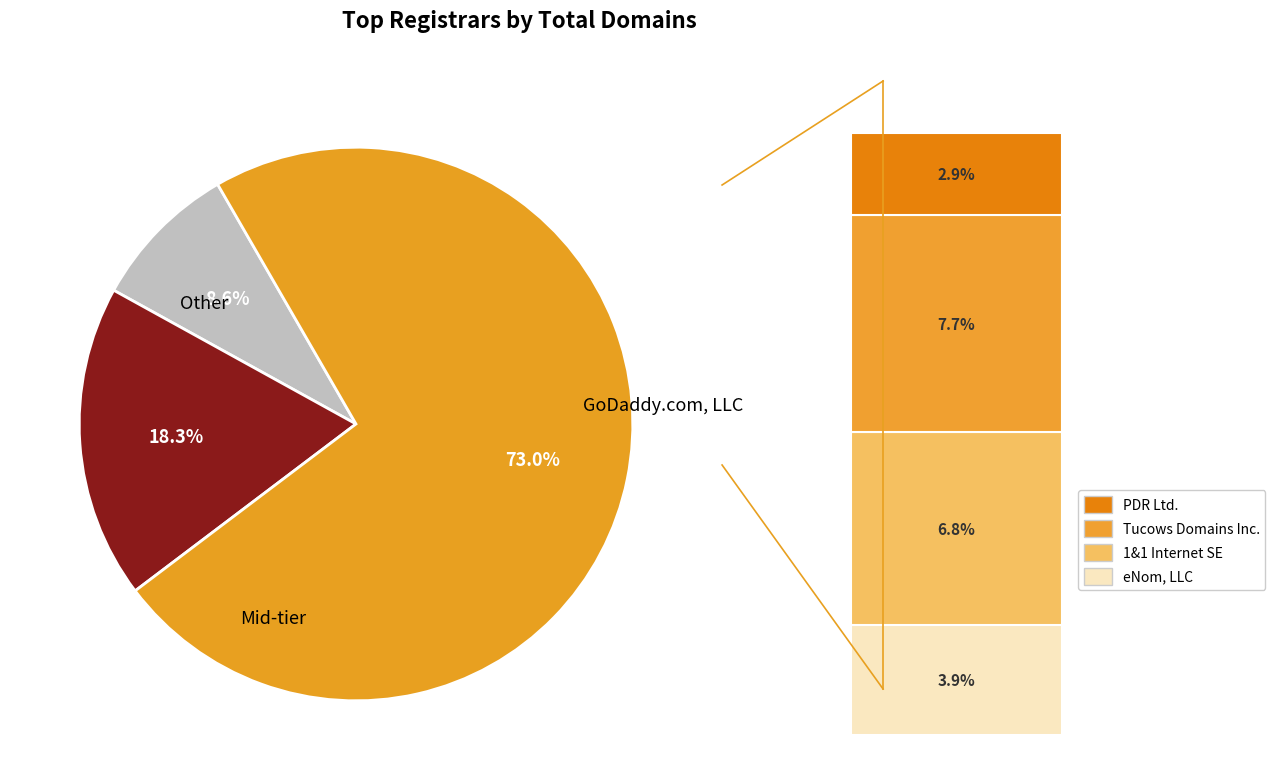

Is there a majority slice in this chart?

Yes